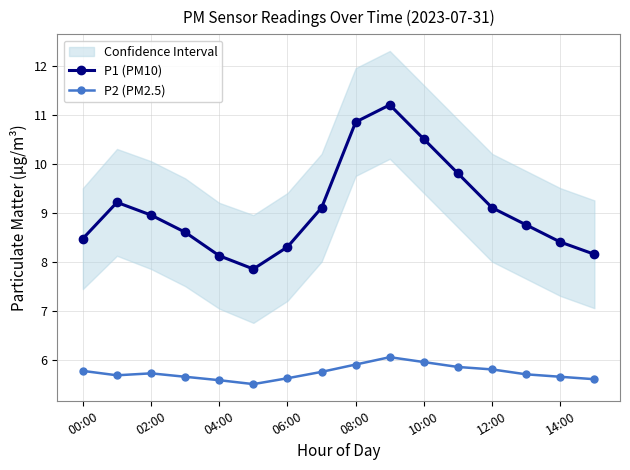

The P2 (PM2.5) series shows 2.2 at 14:00. True or false?

False